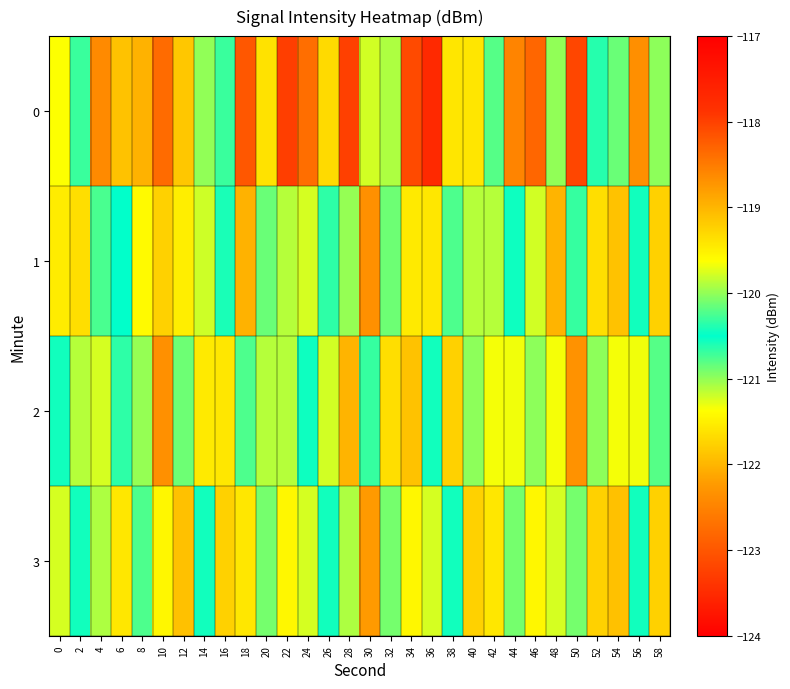

Which series has the largest total across all categories?

1